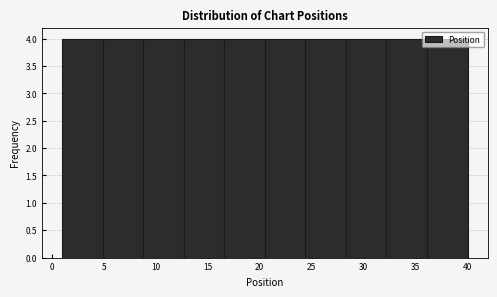

What is the height of the bar covering 12.7 to 16.6 on the x-axis? Neither the bar edges nor the heights are printed on the chart, so give them approximately, as read against the axes.

4